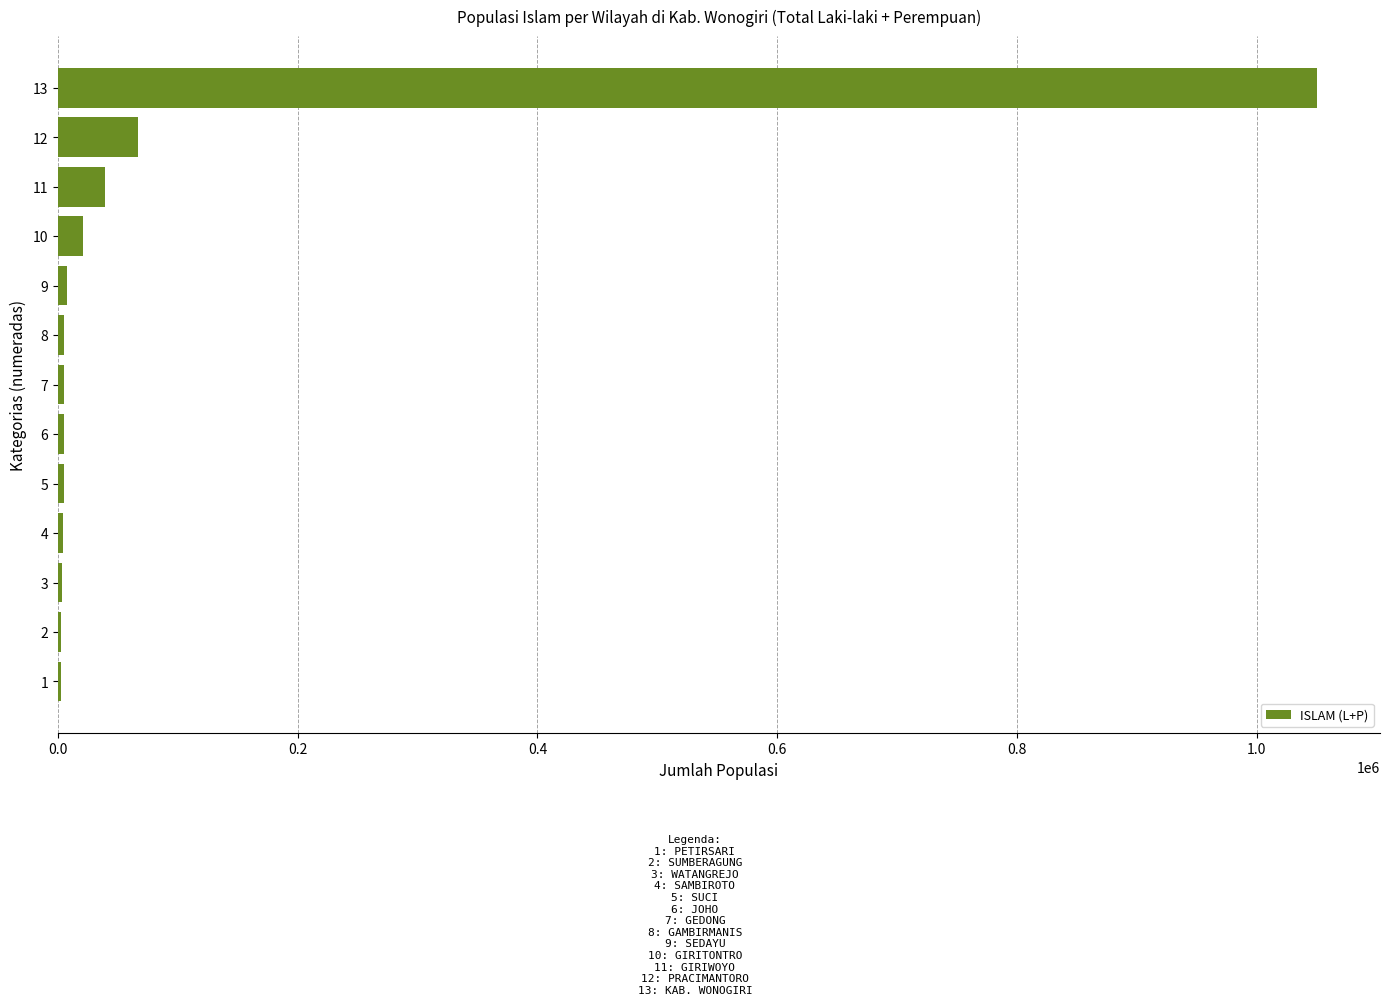

What is the greatest value displayed?

1050428